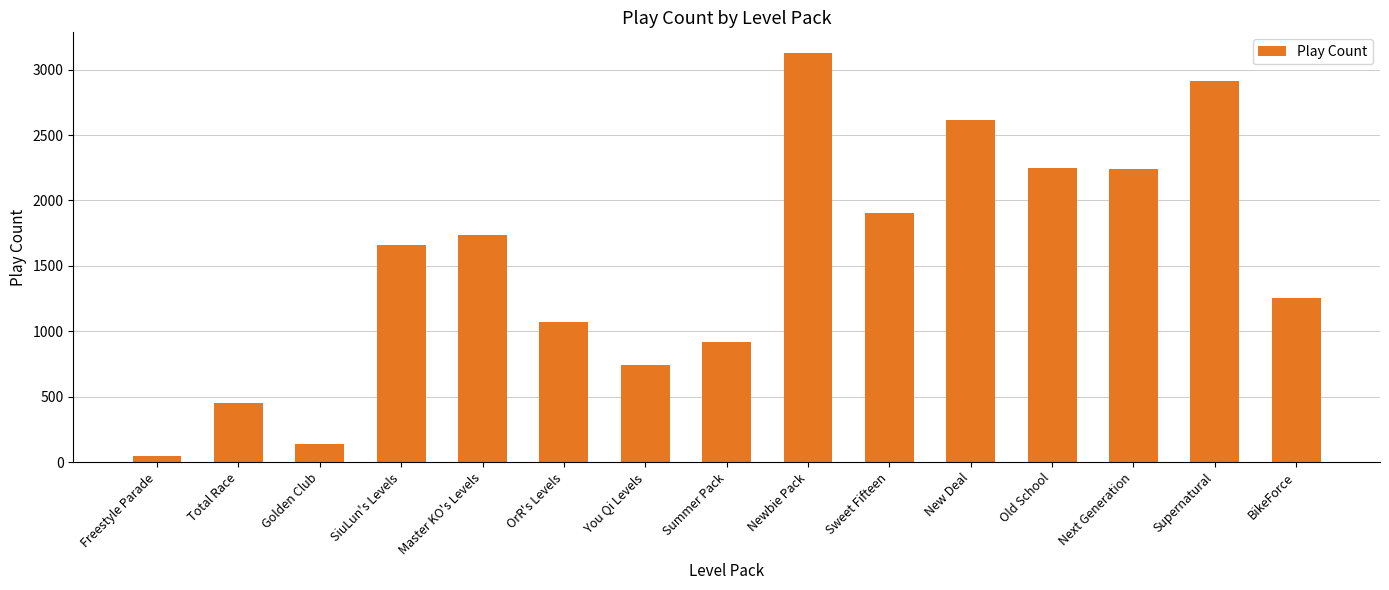

Between Supernatural and Sweet Fifteen, which is larger?

Supernatural